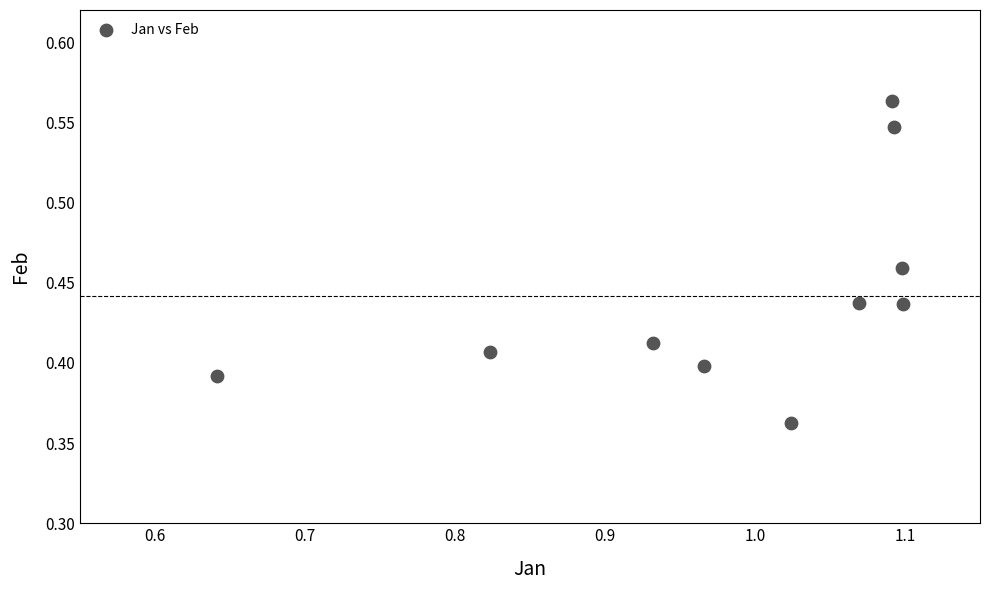

What is the average X value?

1.0